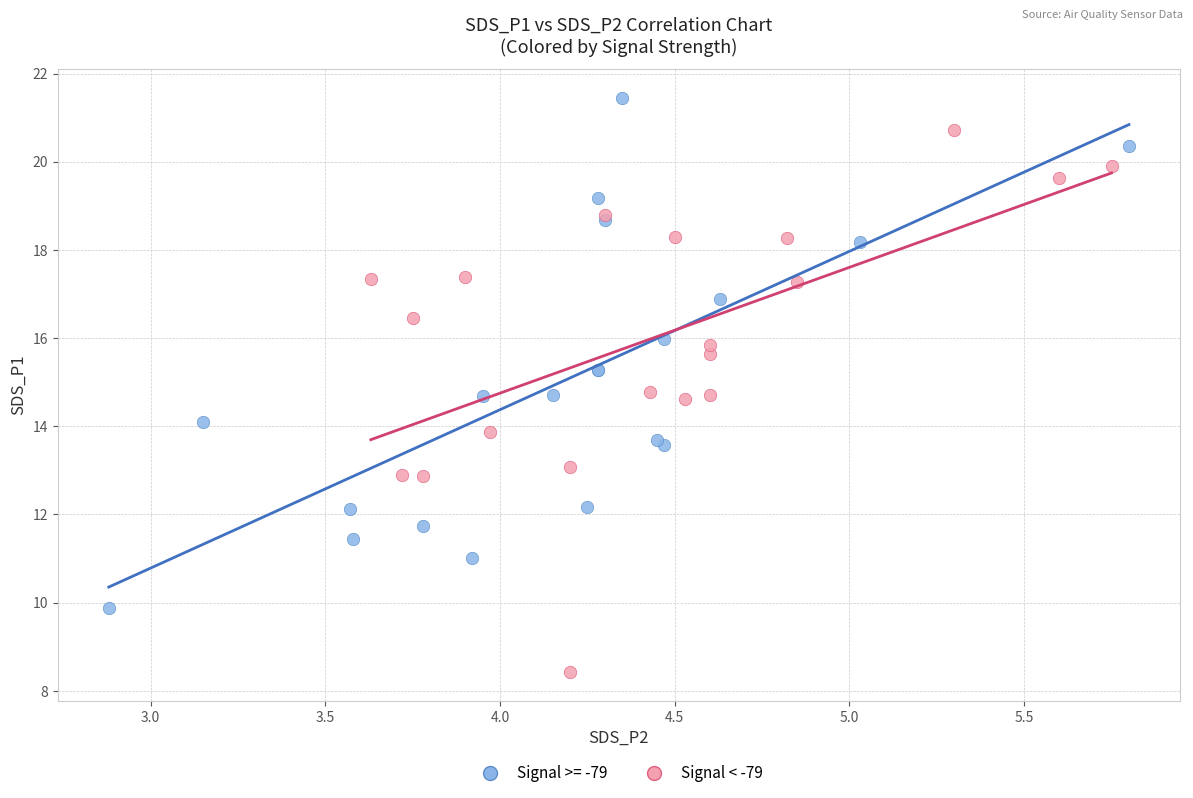

Which series contains the highest Y value?

Signal >= -79